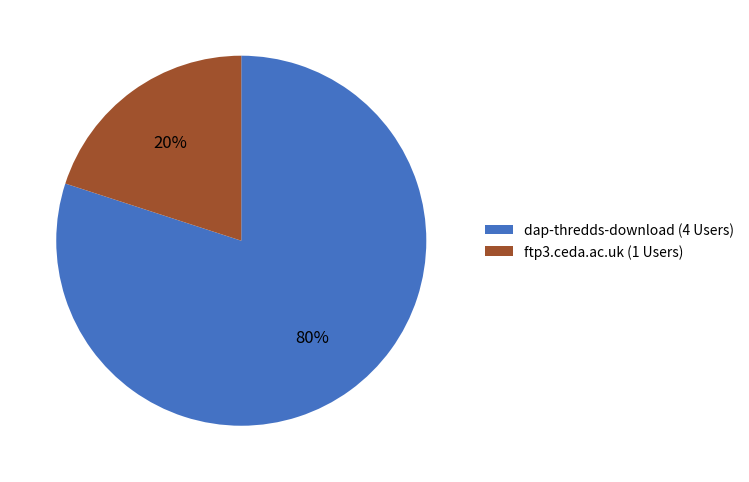

To the nearest percent, what portion does ftp3.ceda.ac.uk represent?

20%